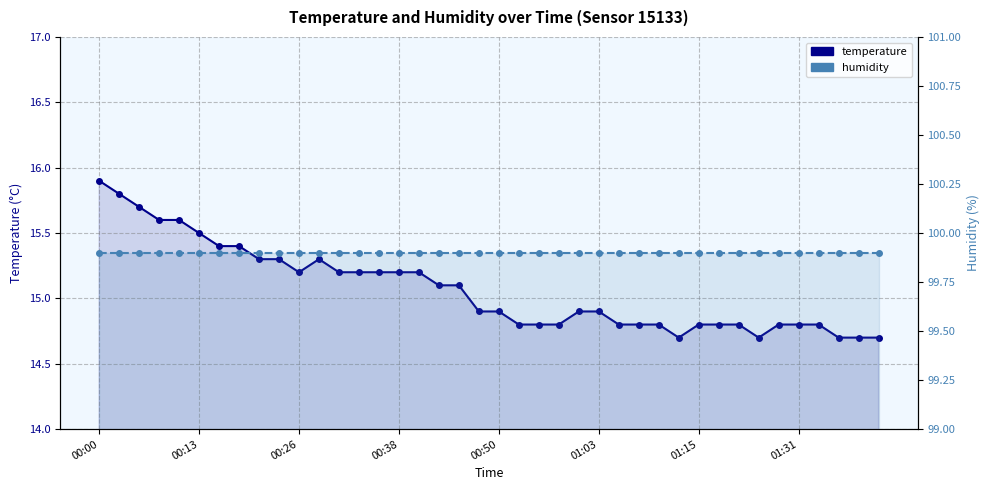

Is it true that temperature equals 15.3 at 9?

True